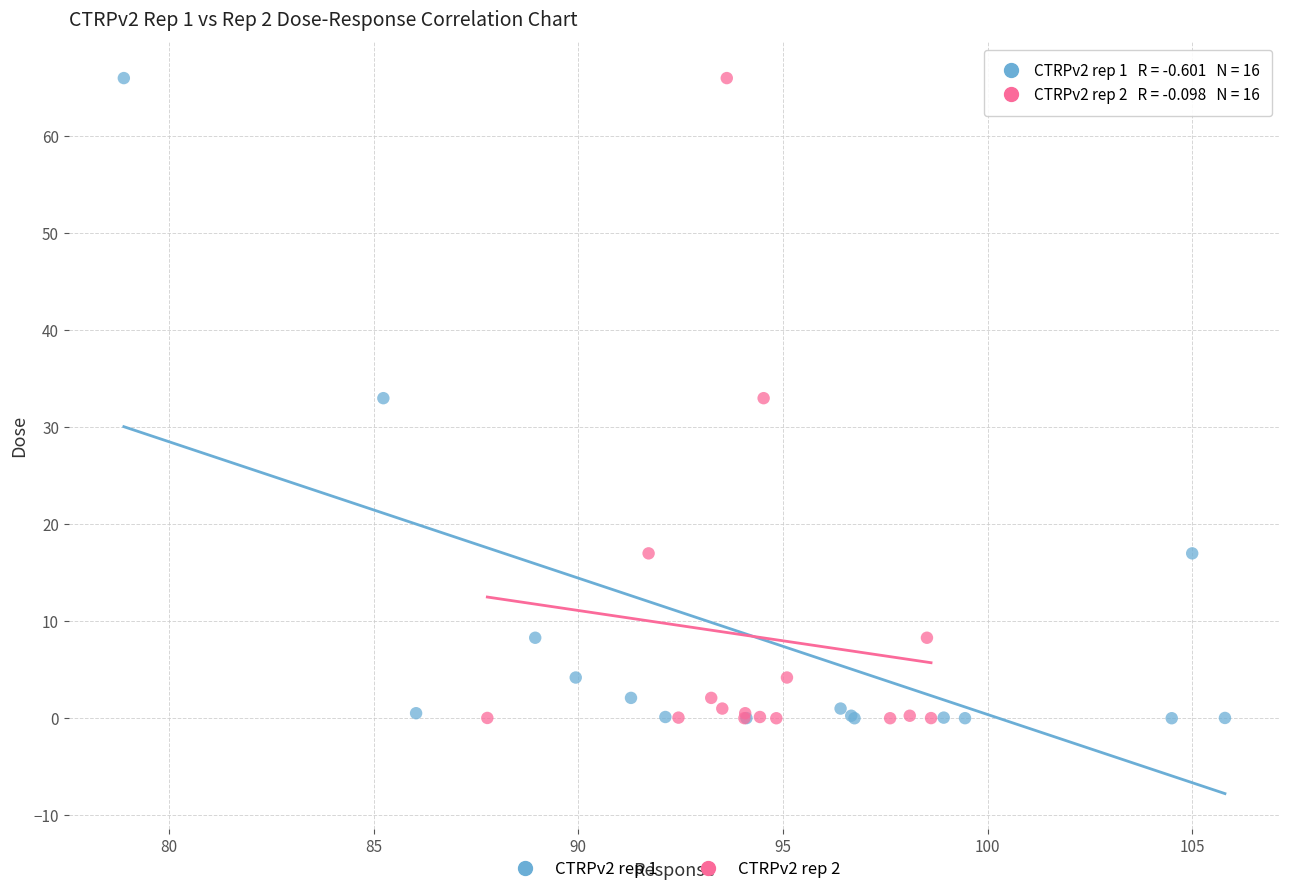

What are all the series names shown in the legend?

CTRPv2 rep 1, CTRPv2 rep 2